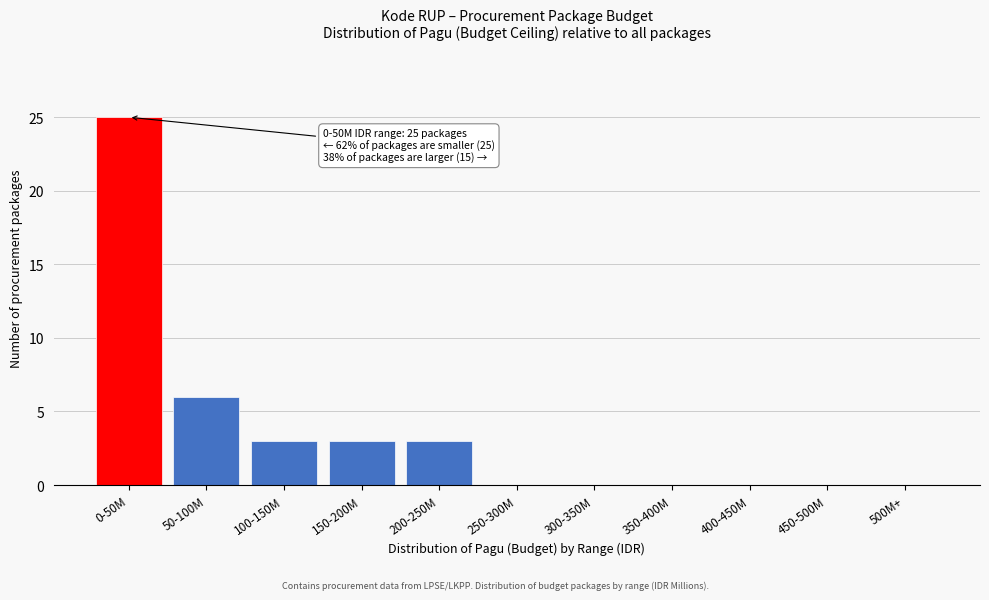

Reading right to left, transcribe all the data shown in this chart.

500M+=0	450-500M=0	400-450M=0	350-400M=0	300-350M=0	250-300M=0	200-250M=3	150-200M=3	100-150M=3	50-100M=6	0-50M=25